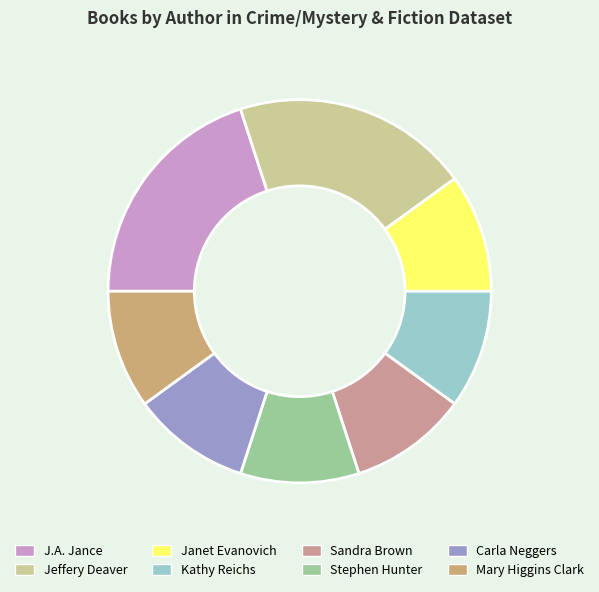

Count the number of slices in the pie.

8